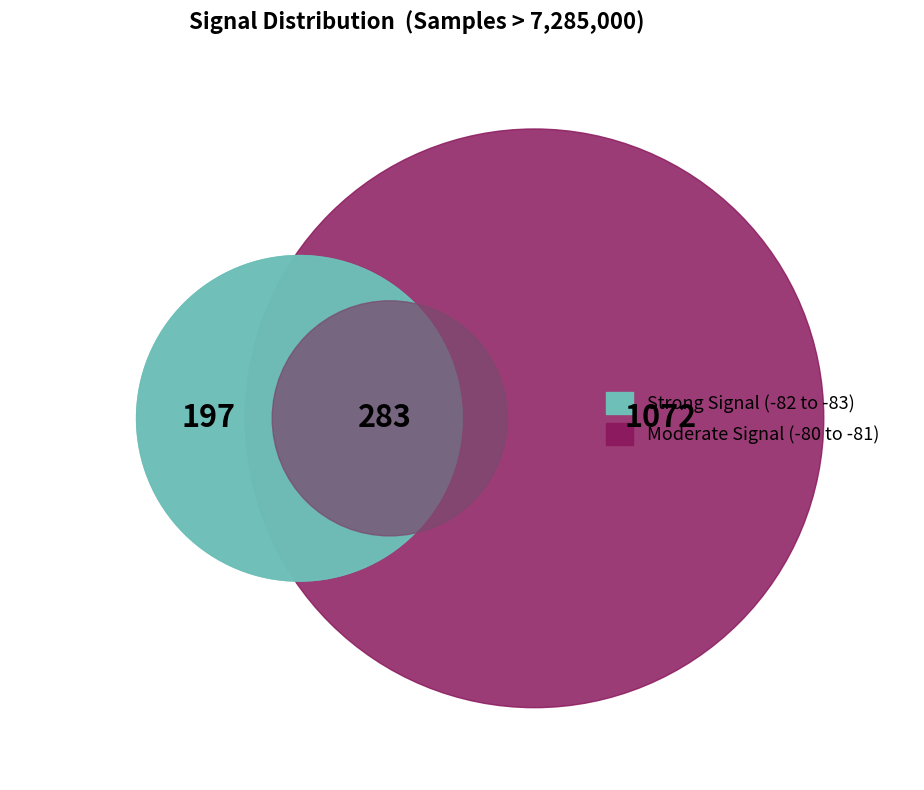

How many segments does this pie chart have?

4